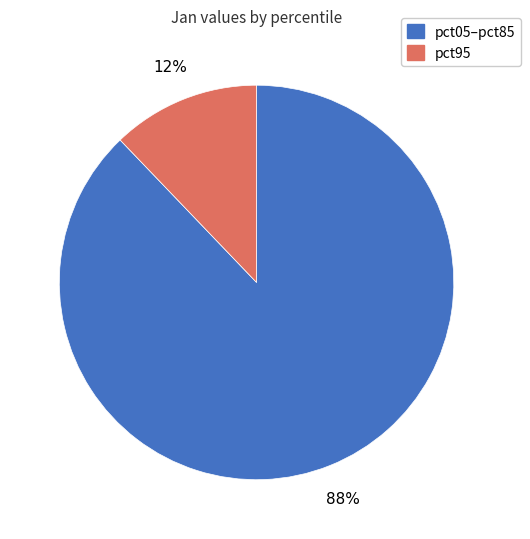

Is there a majority slice in this chart?

Yes